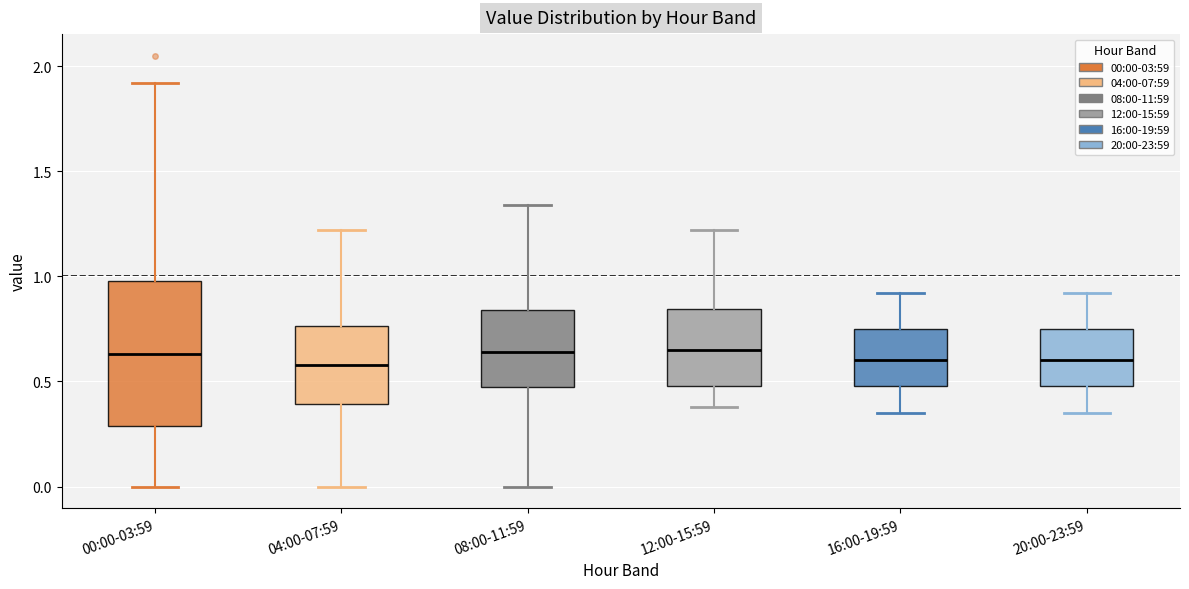

Comparing the boxes themselves (not the whiskers), which one is the tallest?

00:00-03:59